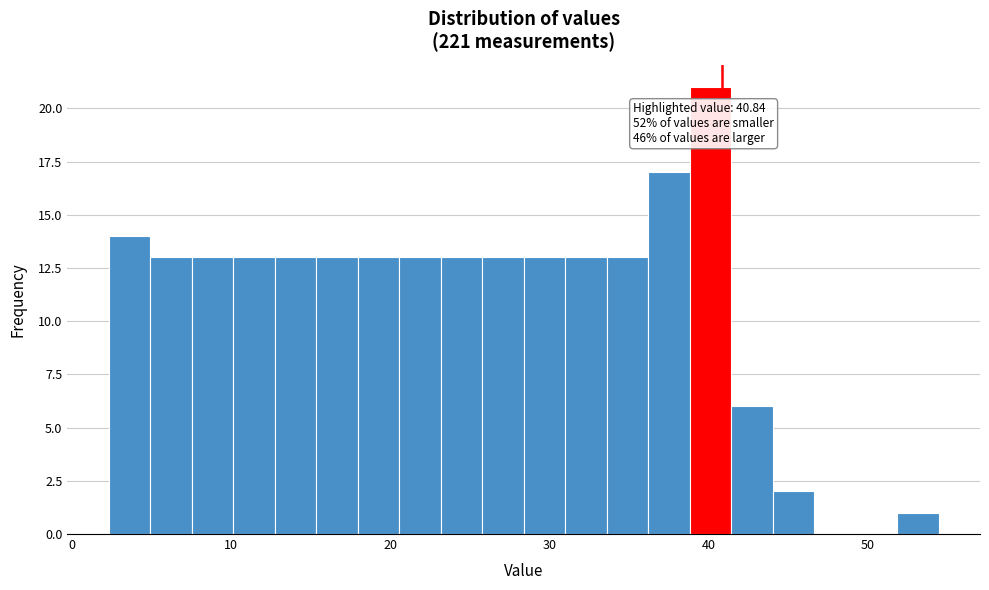

Around what value on the x-axis is the tallest bar? Give the approximate position of its centre, as read against the axis.

40